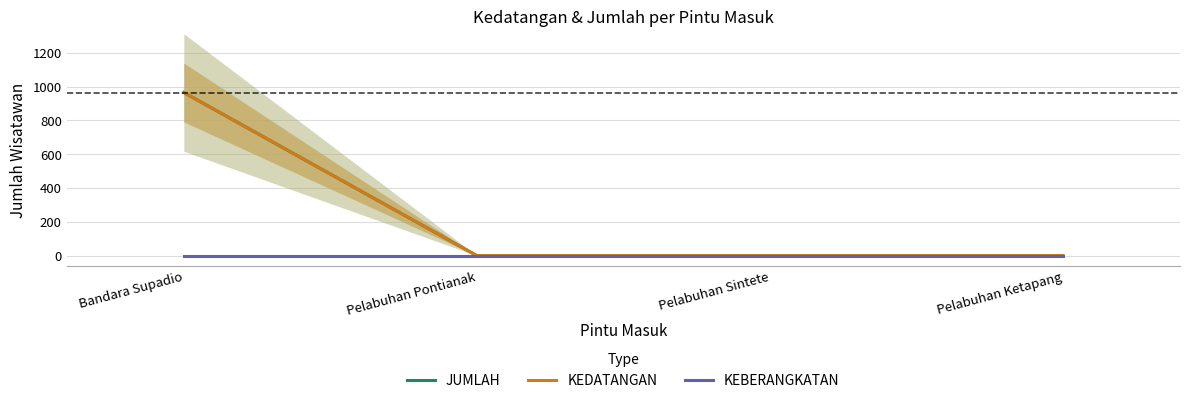

List the labels in order of JUMLAH value, smallest first.

Pelabuhan Pontianak, Pelabuhan Sintete, Pelabuhan Ketapang, Bandara Supadio